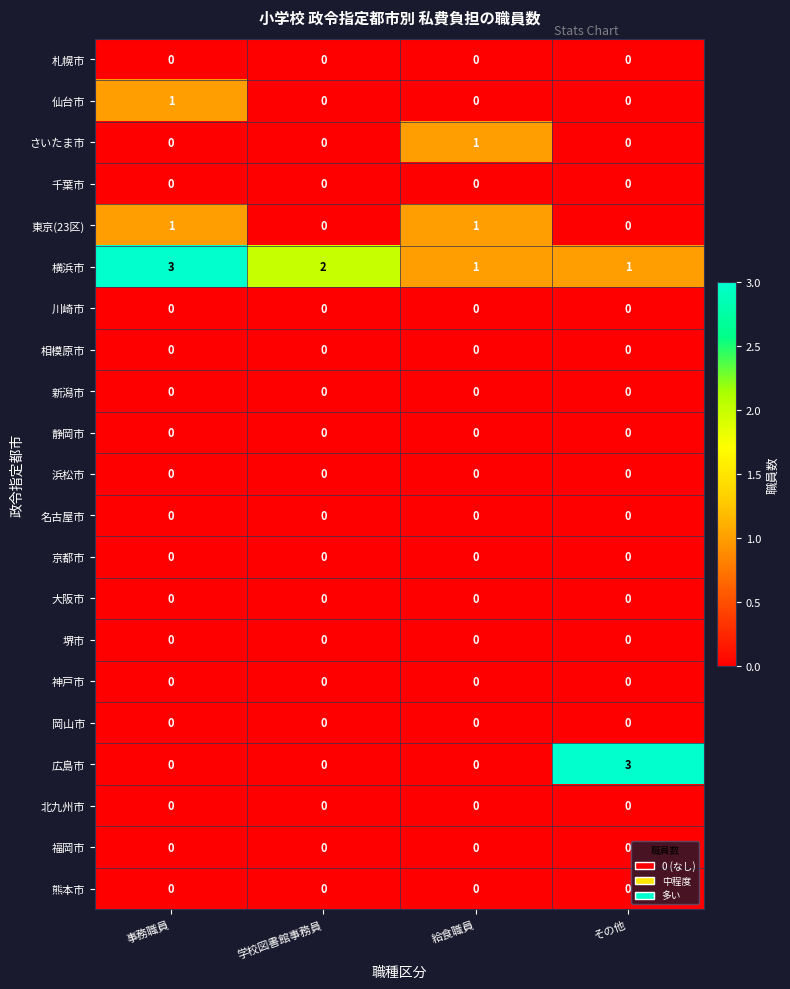

Which series has the widest spread of values?

広島市